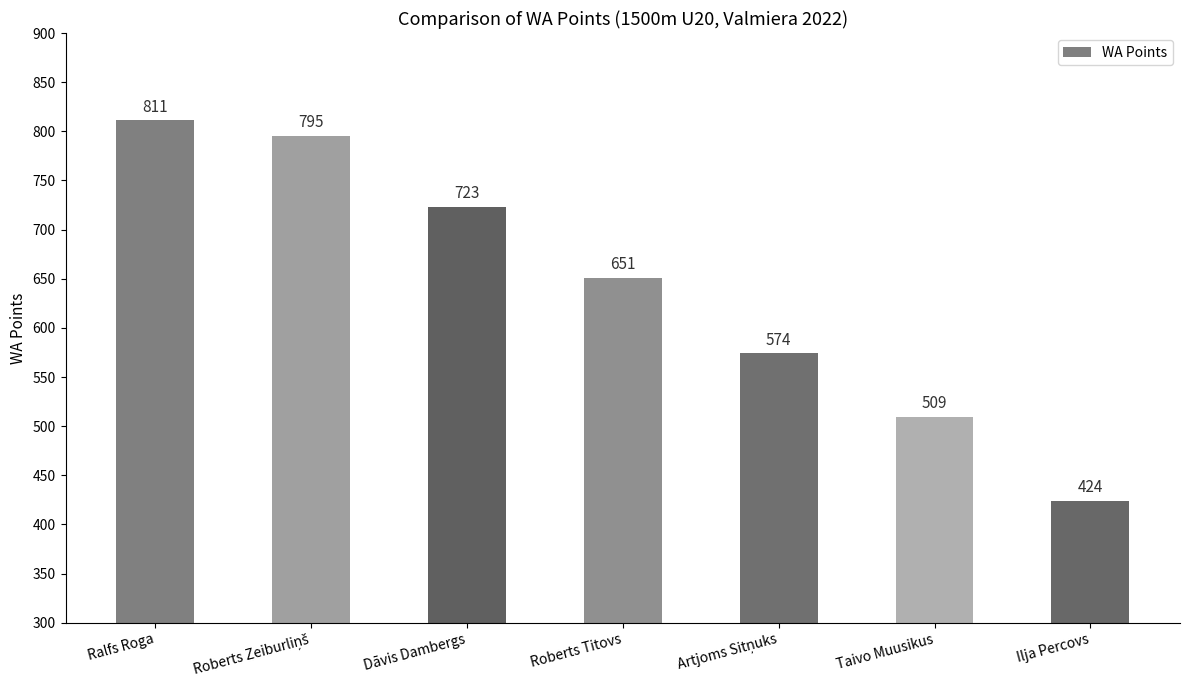

Where does the data first go above 651?

Ralfs Roga